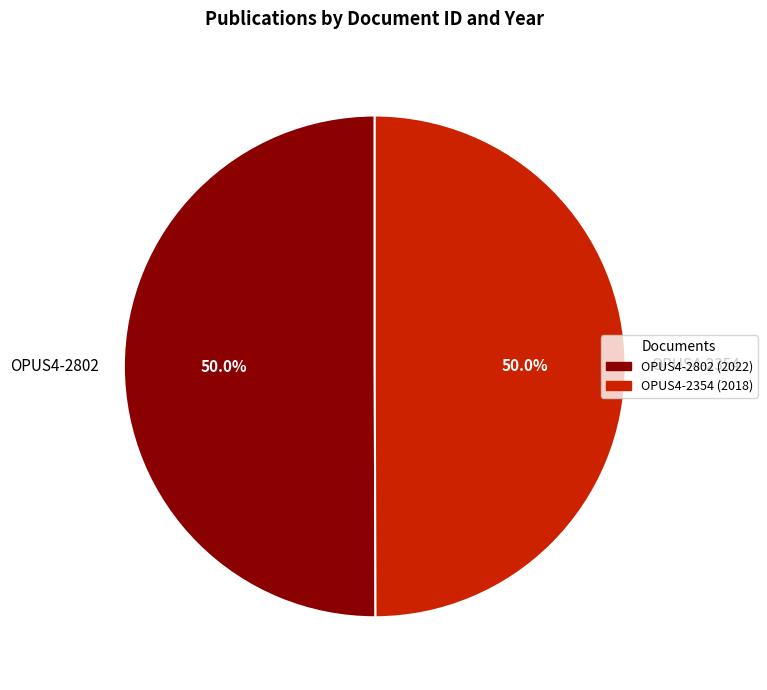

Do OPUS4-2354 and OPUS4-2802 together represent more than half of the pie?

Yes